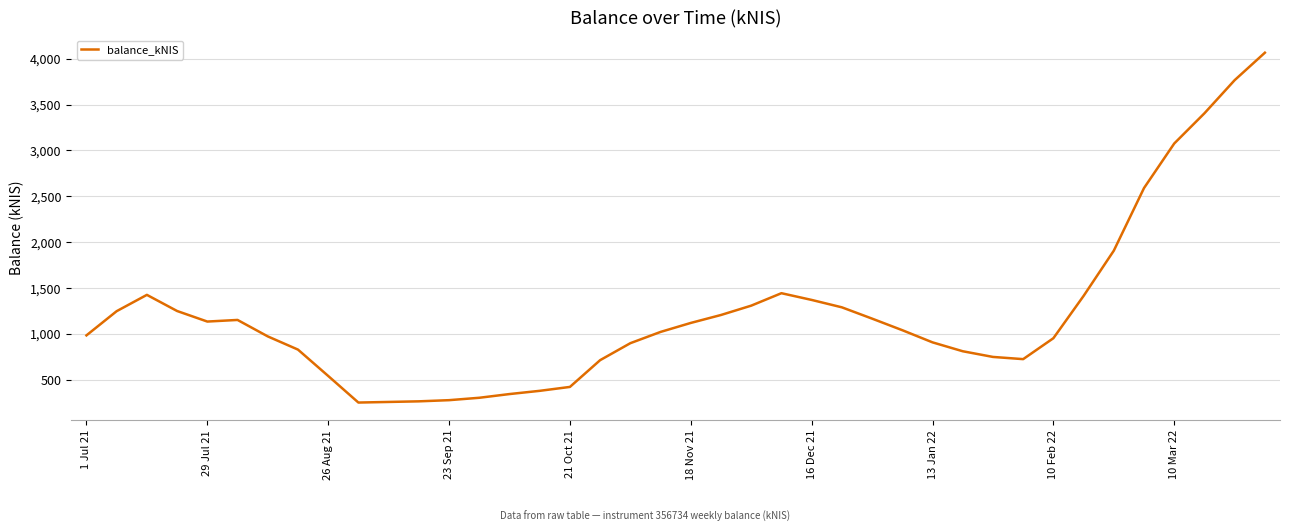

True or false: the data has more than 1 interior local peaks.

True